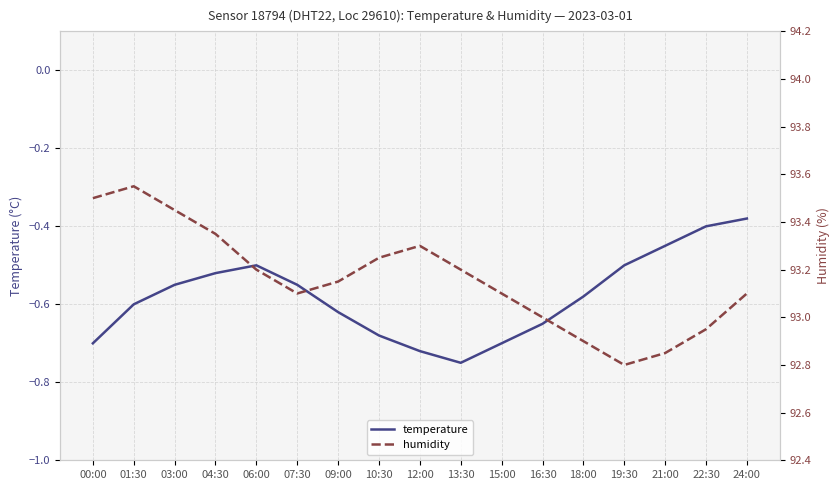

True or false: temperature and humidity cross at least once.

False